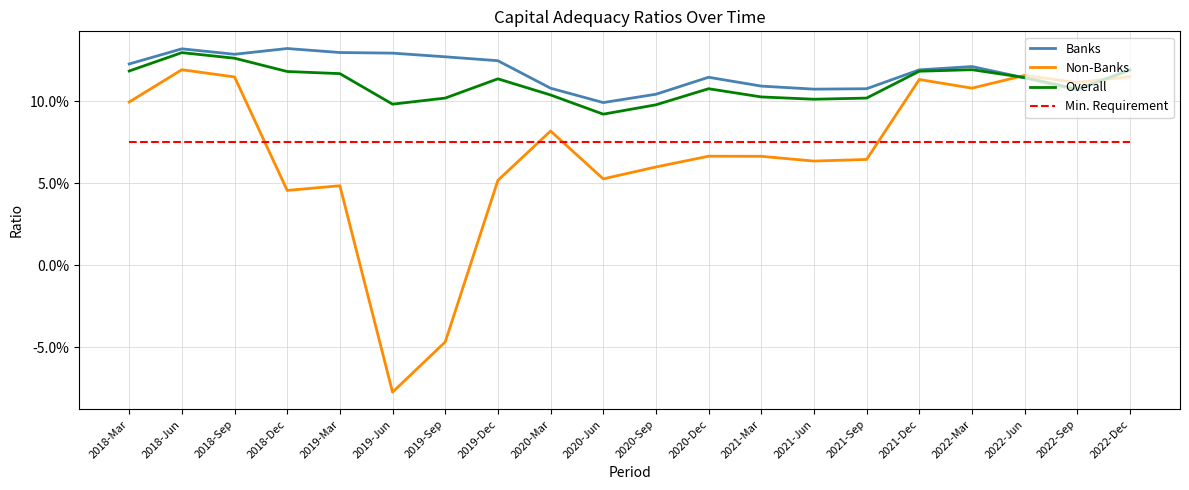

Is this an area chart (filled region under the line)?

No